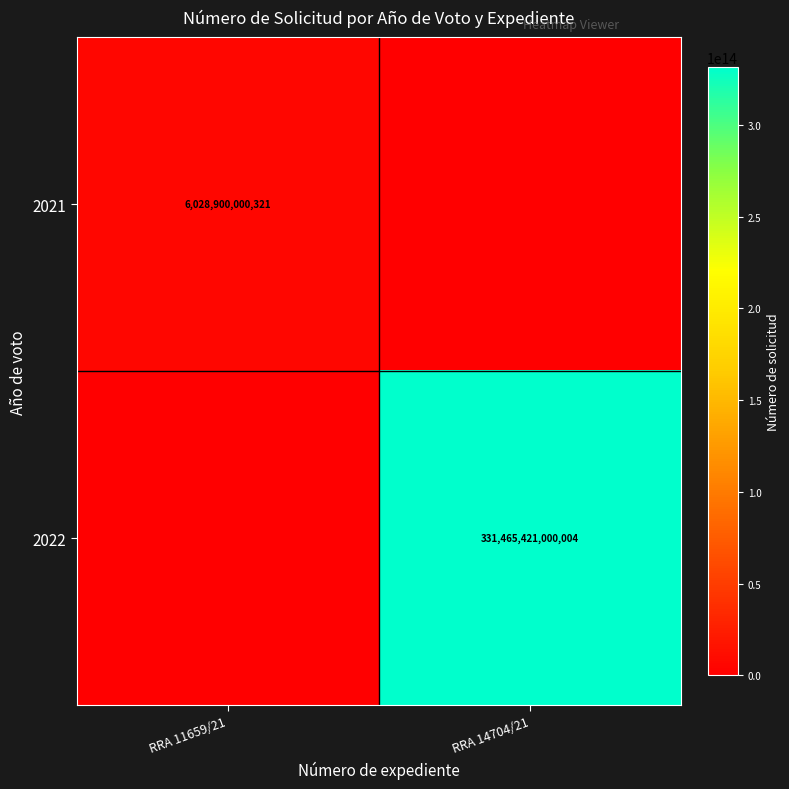

The 2021 series shows 6028900000321 at RRA 11659/21. True or false?

True